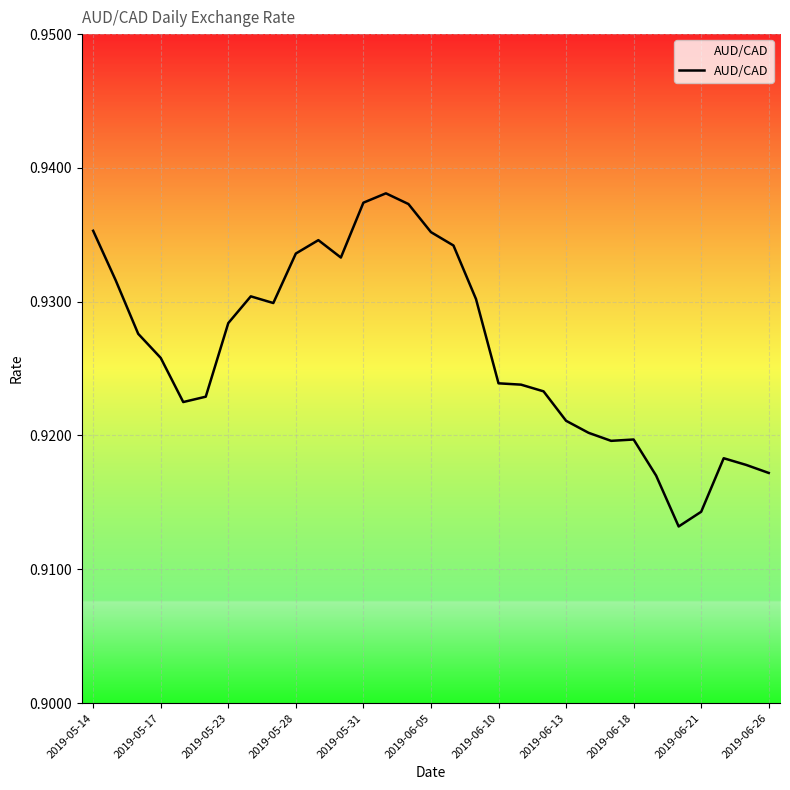

The value at 2019-05-28 is 1.4. True or false?

False